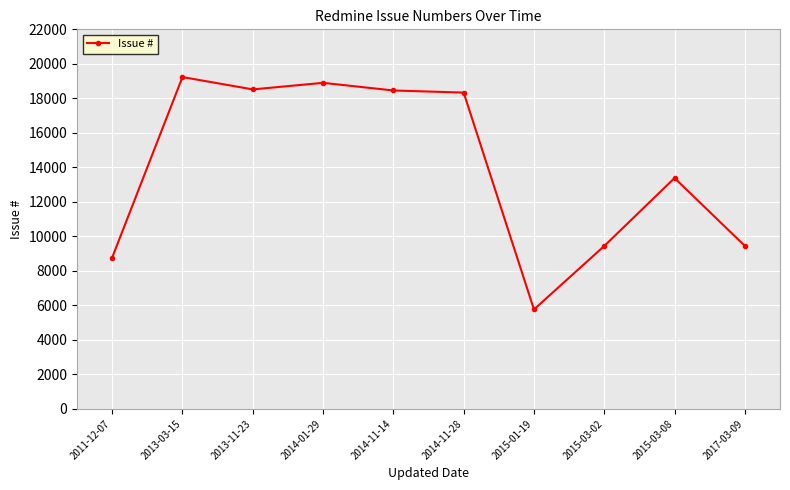

The value at 2014-11-14 is 8856. True or false?

False